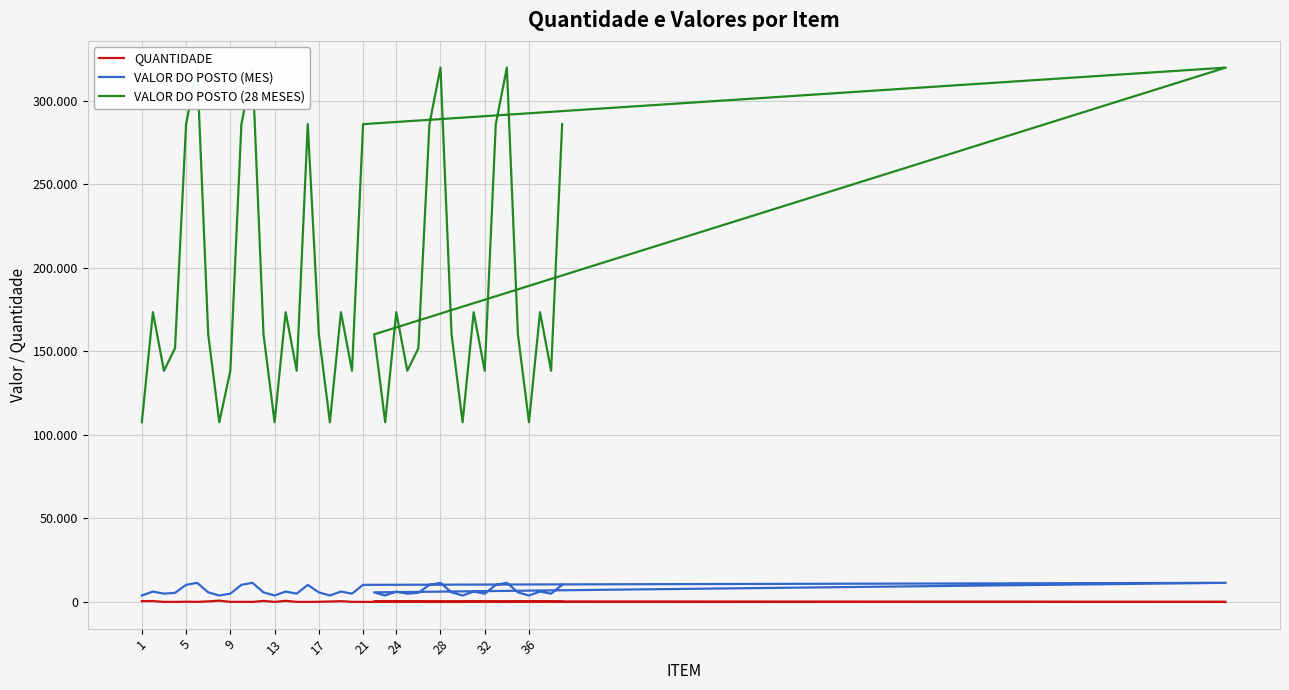

Which series has the widest spread of values?

VALOR DO POSTO (28 MESES)